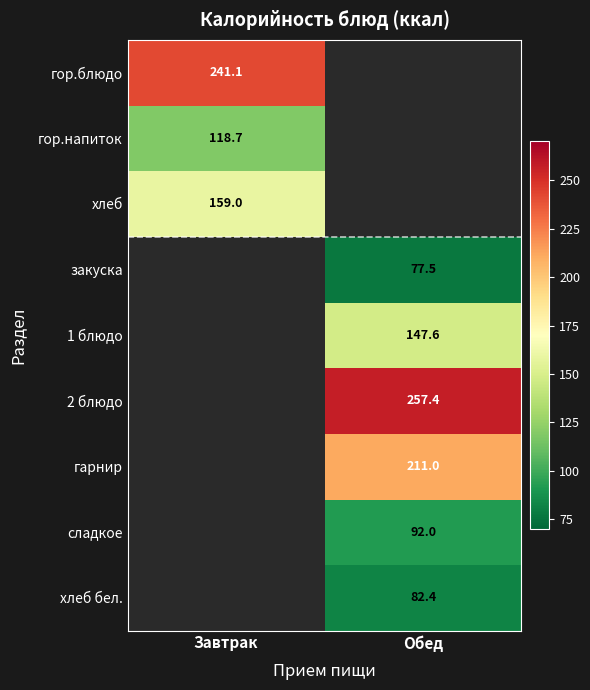

True or false: хлеб бел. has a value of 118.9 at Обед.

False